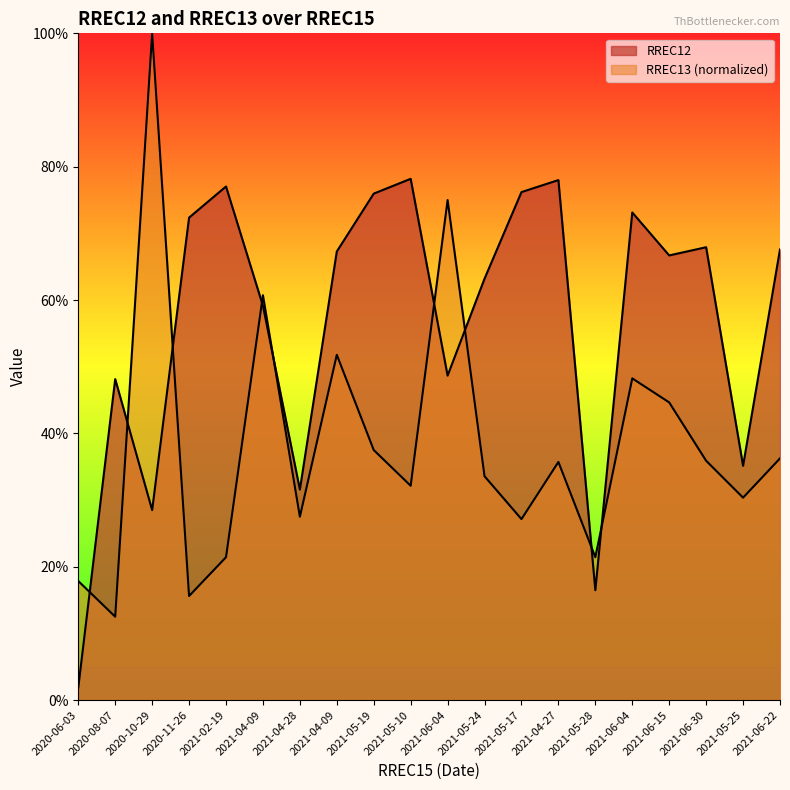

Does the chart have visible grid lines?

No